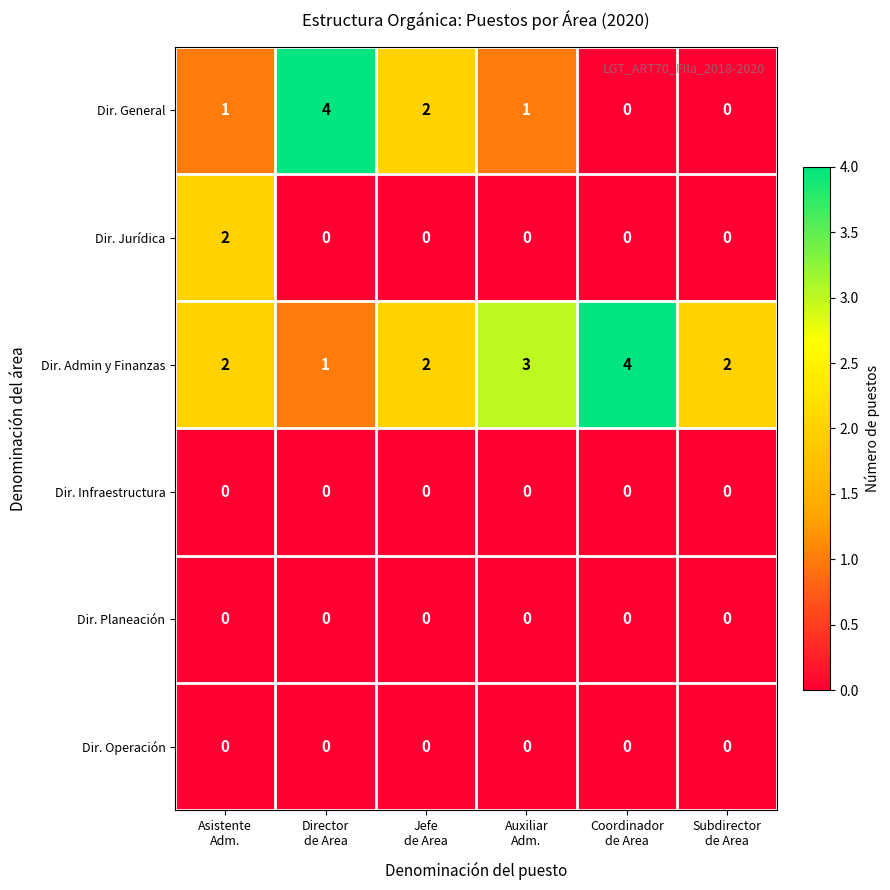

At how many categories does at least one series exceed 0?

6